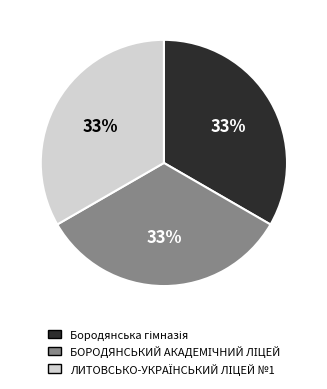

Is there a majority slice in this chart?

No